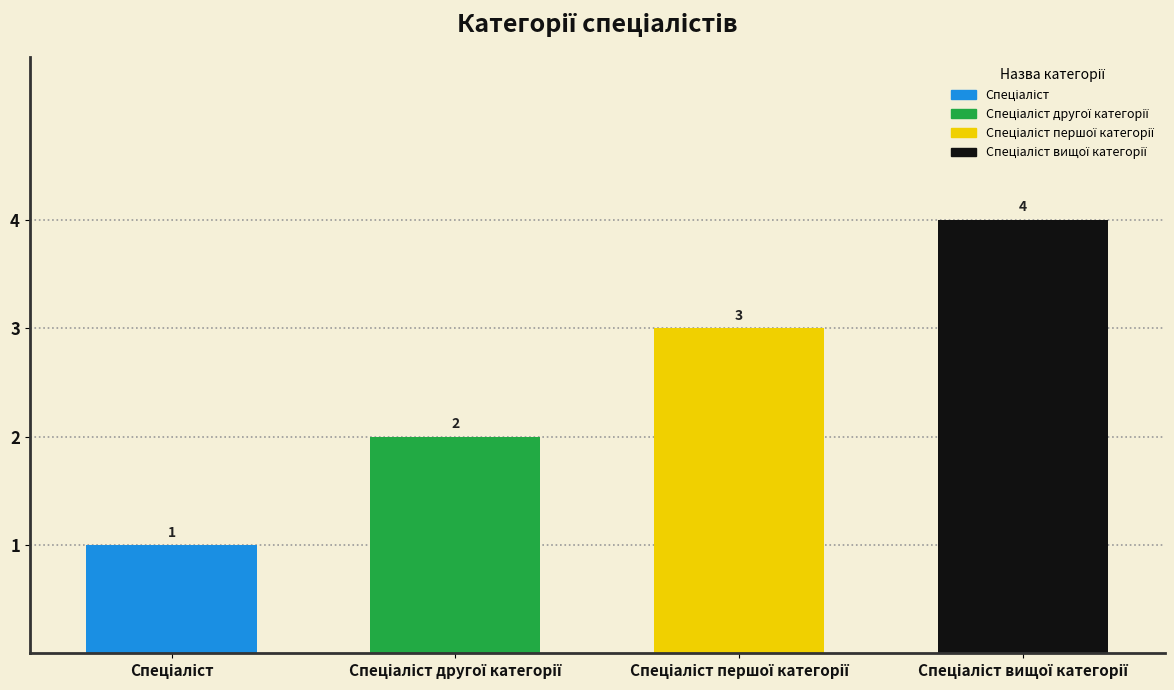

What is the sum of all values?

10